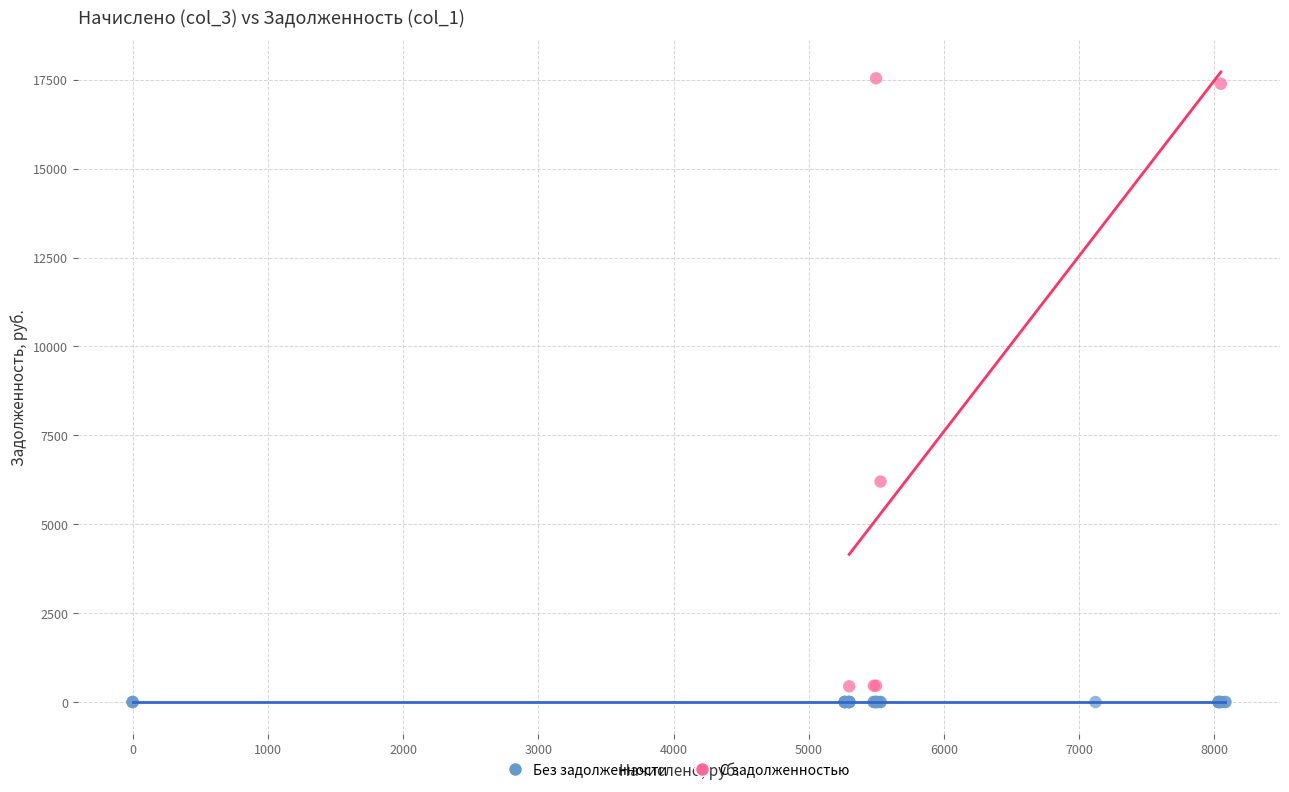

Which series reaches the maximum Y coordinate?

С задолженностью